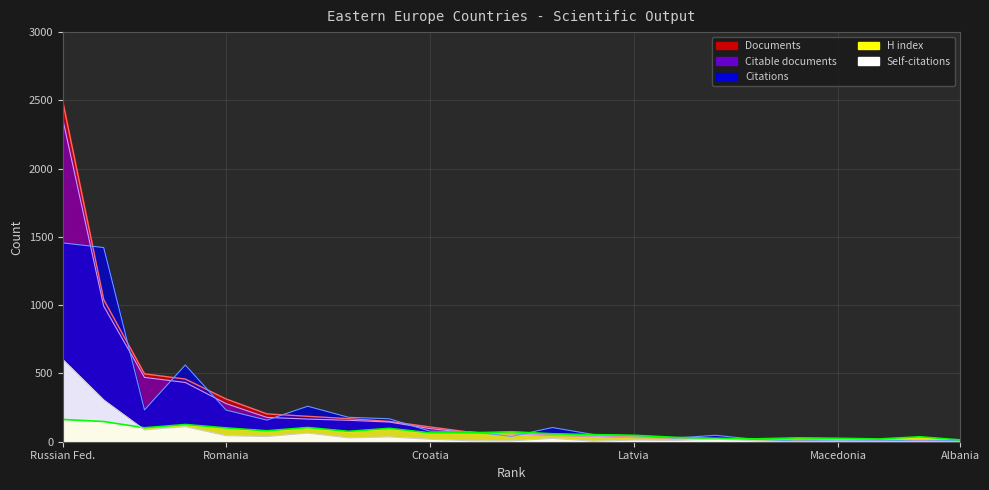

What position from the left is Ukraine?

3